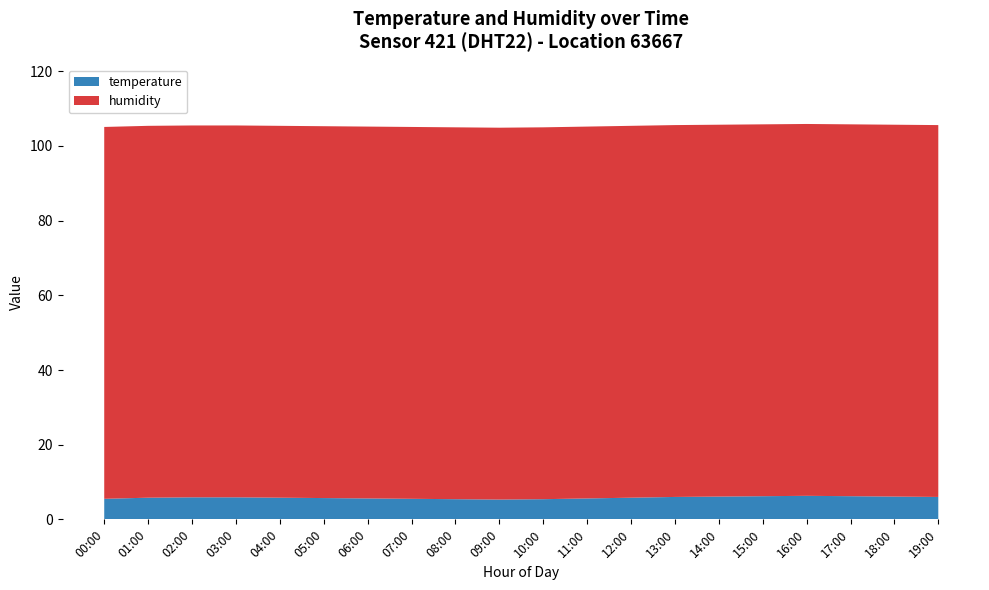

Reading right to left, transcribe all the data shown in this chart.

temperature: 6.0	6.1	6.2	6.3	6.2	6.1	6.0	5.8	5.6	5.4	5.3	5.4	5.5	5.6	5.7	5.8	5.9	5.9	5.8	5.5
humidity: 99.6	99.6	99.6	99.6	99.6	99.6	99.6	99.6	99.6	99.6	99.6	99.6	99.6	99.6	99.6	99.6	99.6	99.6	99.6	99.6